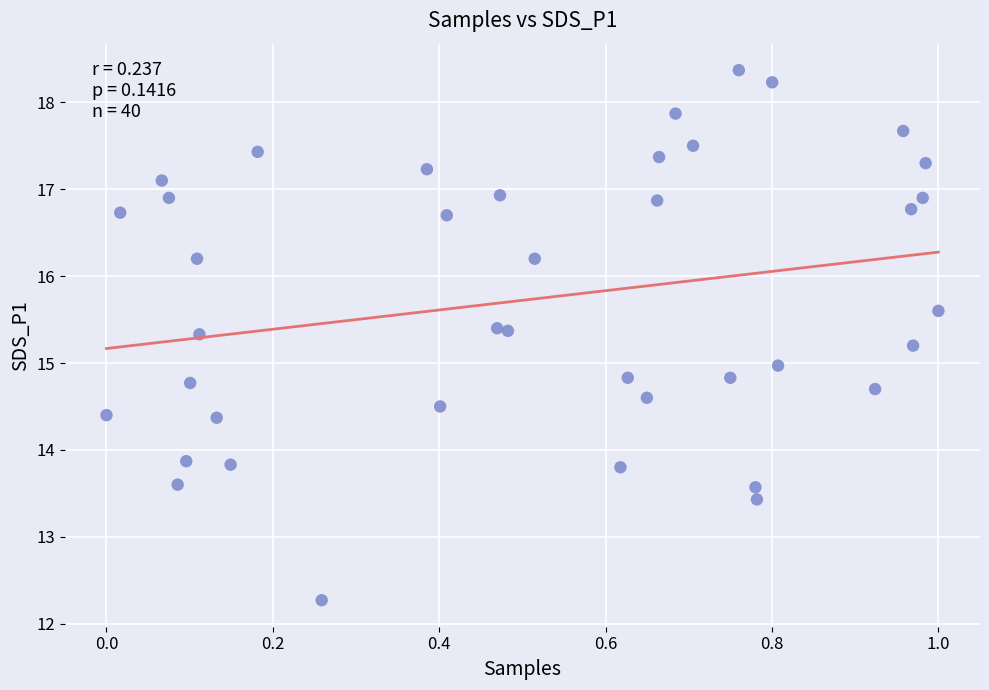

What is the range of X values (max minus min)?

1.0